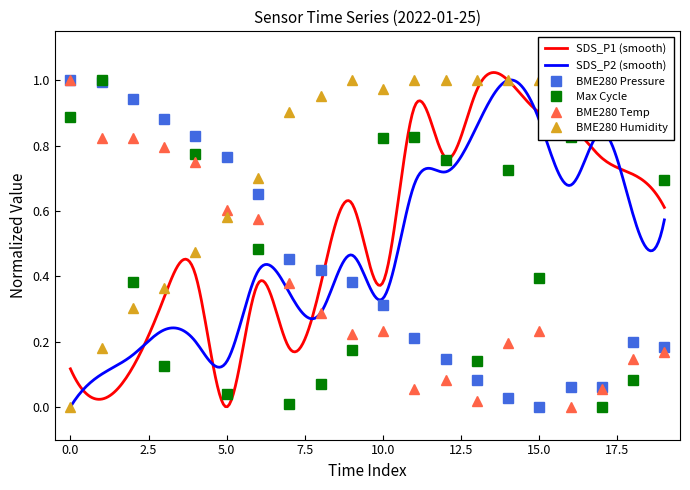

At which category does BME280 Pressure reach its first local valley?

15.0